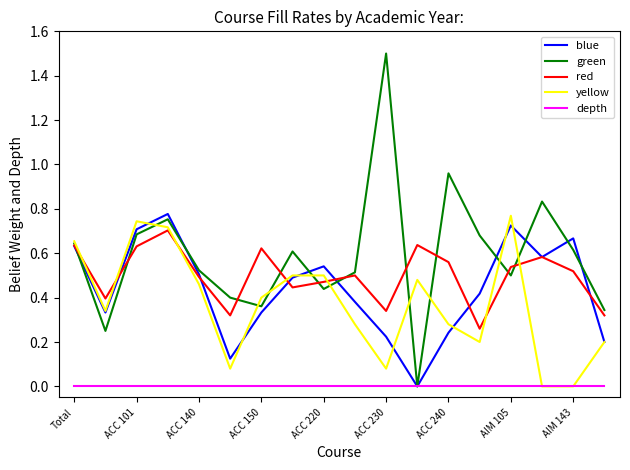

What is the difference between the maximum and minimum values in the green series?

1.5